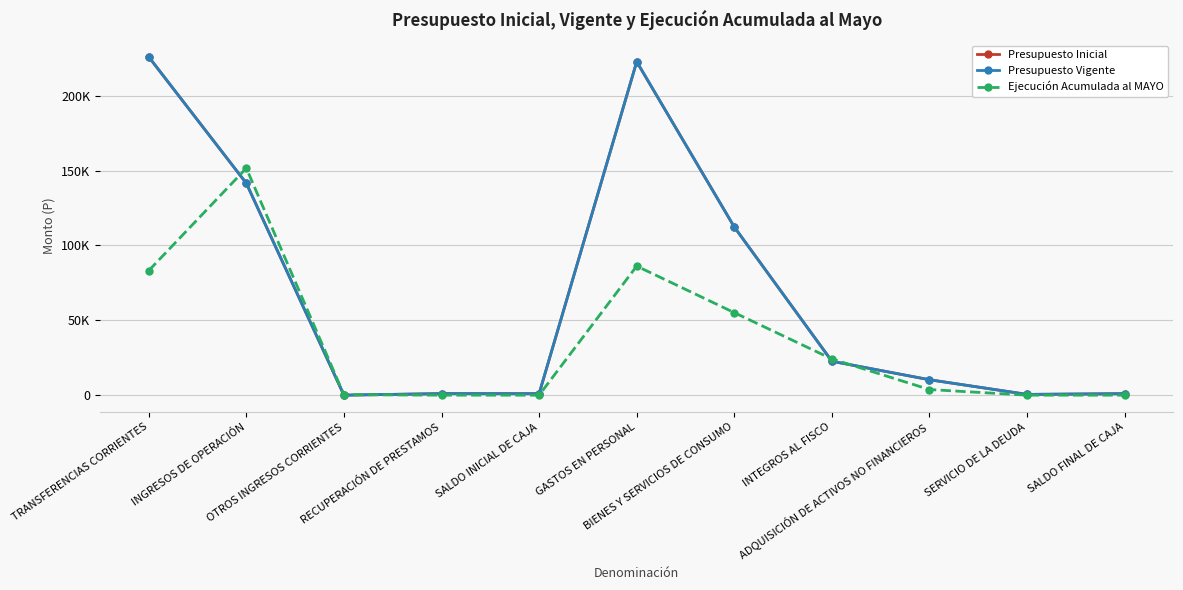

What is the spread (max minus min) of values at BIENES Y SERVICIOS DE CONSUMO?

57174